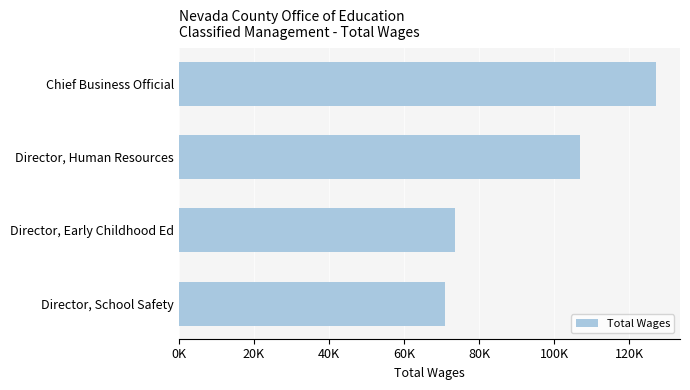

Does the chart contain any negative values?

No